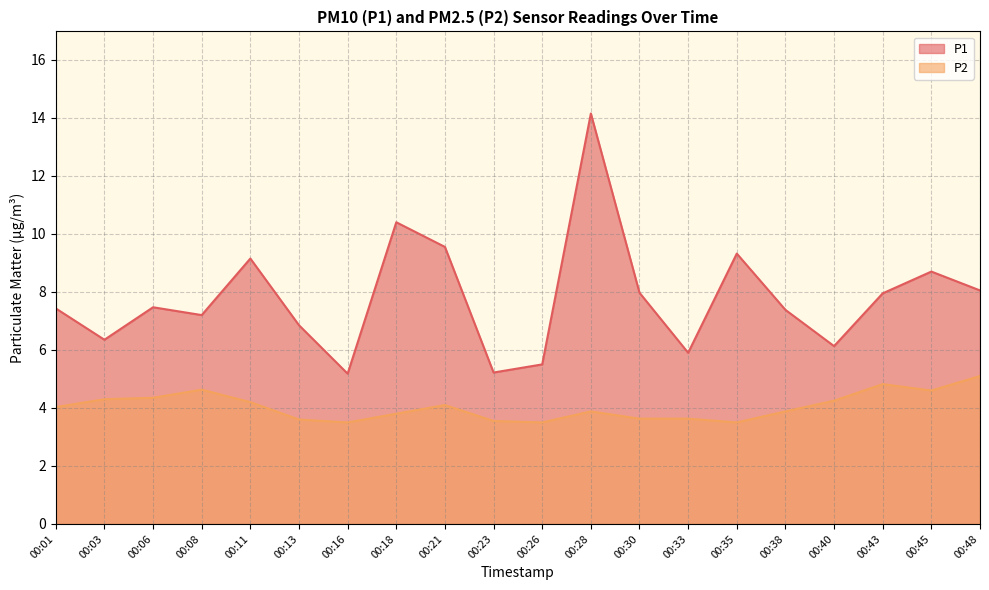

Does the chart have visible grid lines?

Yes